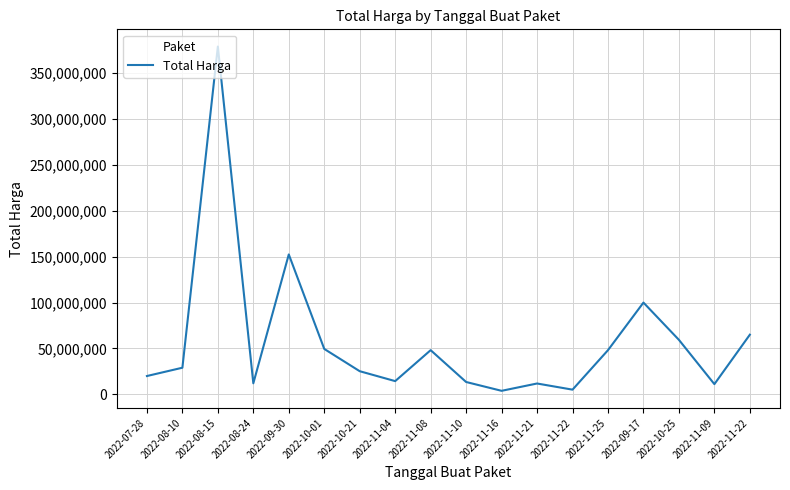

How many lines are shown in the chart?

1